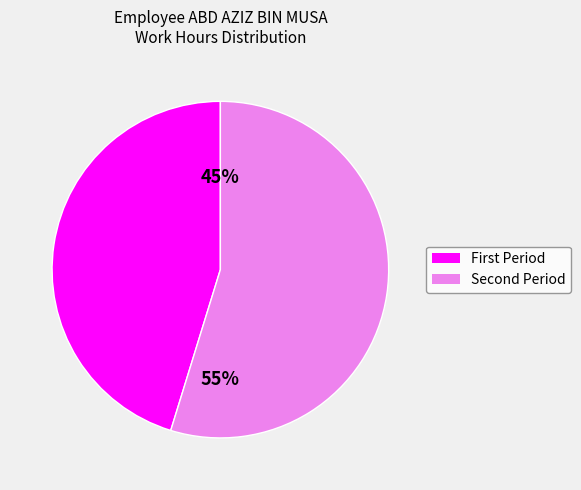

Rank the categories by value from lowest to highest.

First Period, Second Period